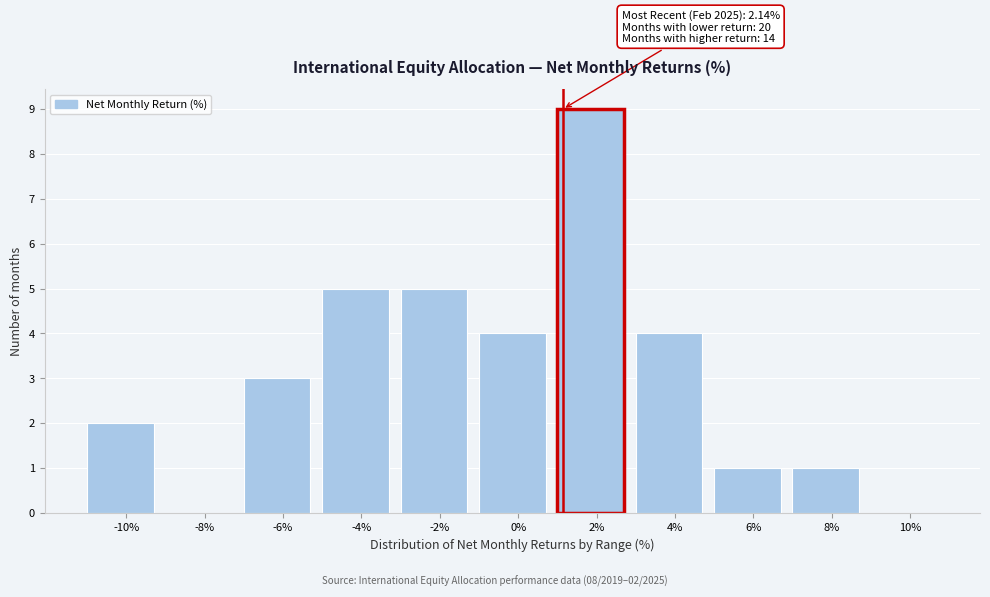

Reading right to left, extract all data points from this chart.

10%=0	8%=1	6%=1	4%=4	2%=9	0%=4	-2%=5	-4%=5	-6%=3	-8%=0	-10%=2